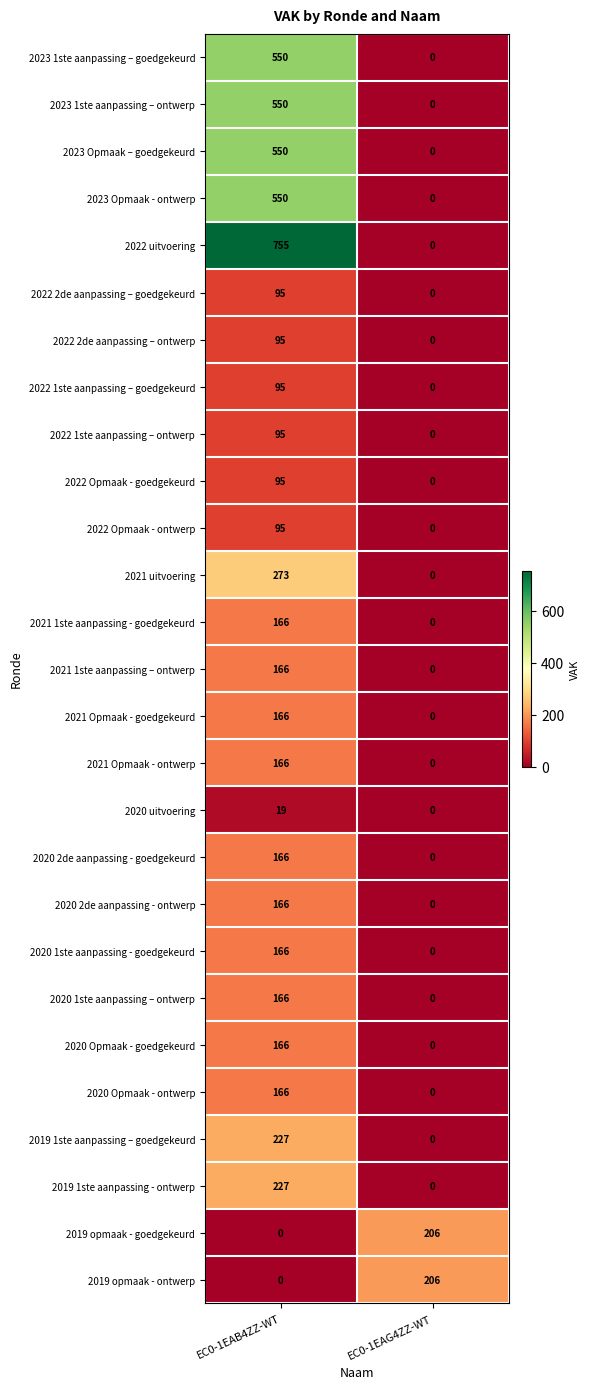

What is the difference between the 2020 1ste aanpassing - goedgekeurd values at EC0-1EAG4ZZ-WT and EC0-1EAB4ZZ-WT?

166